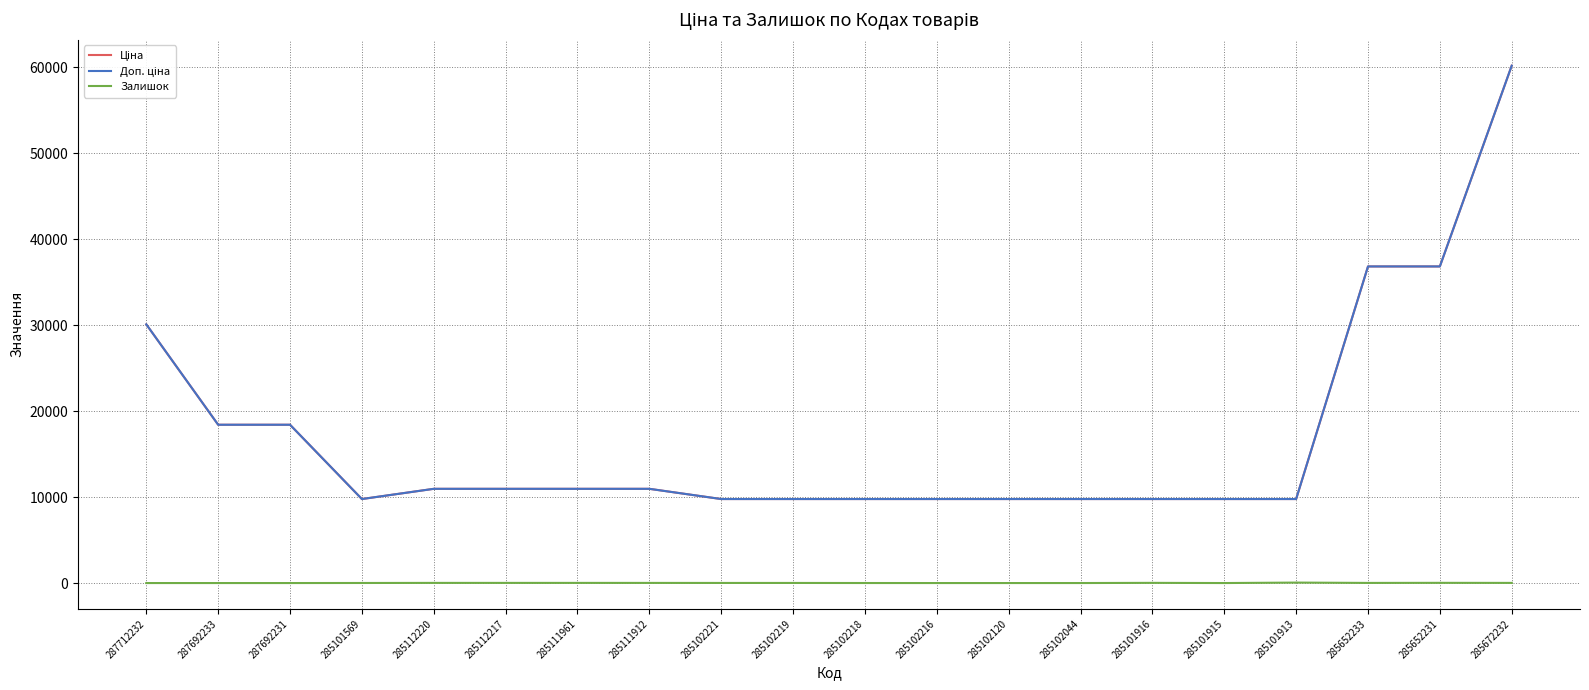

At how many categories does at least one series exceed 59735?

1